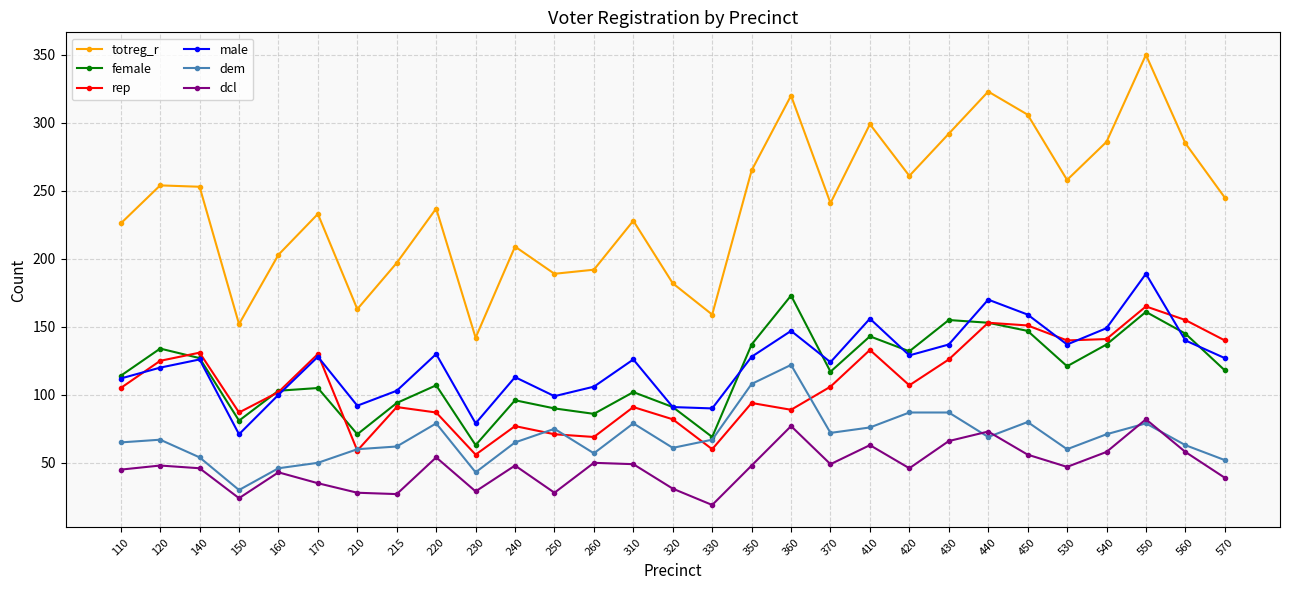

How many interior local peaks does the female series have?

9